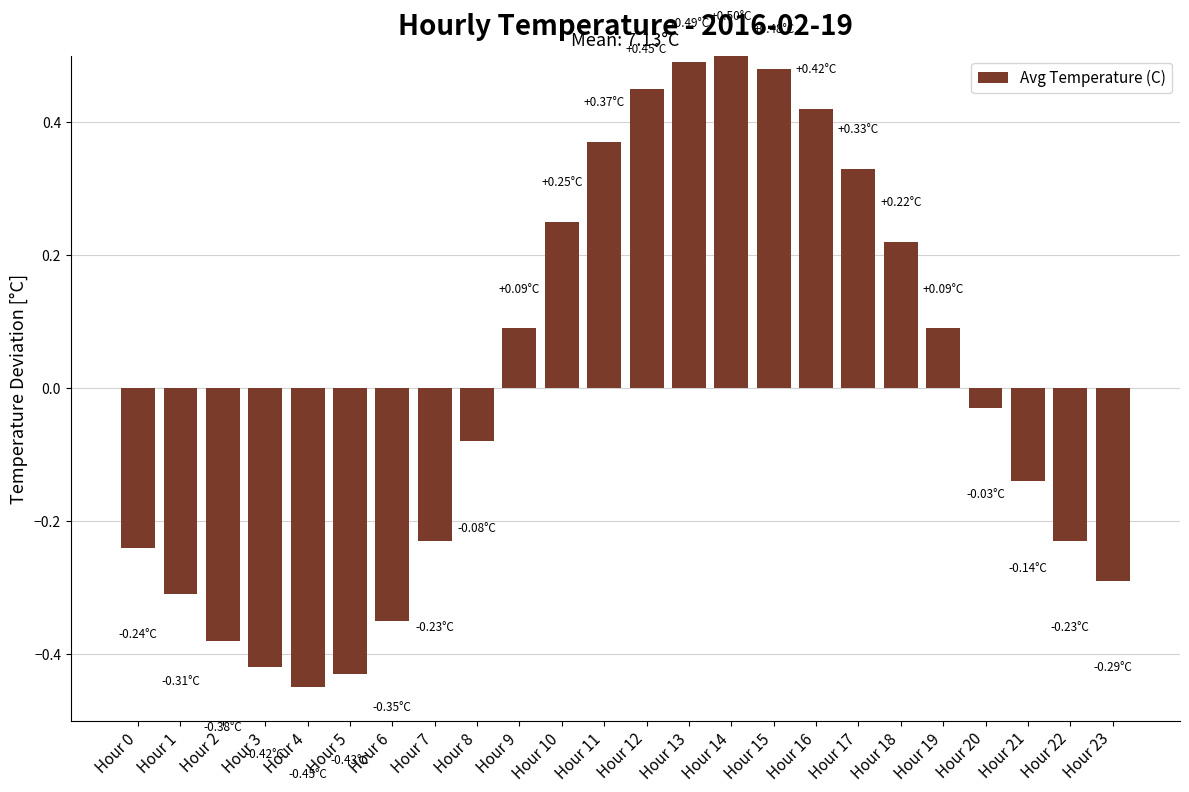

How many values are above zero?

11